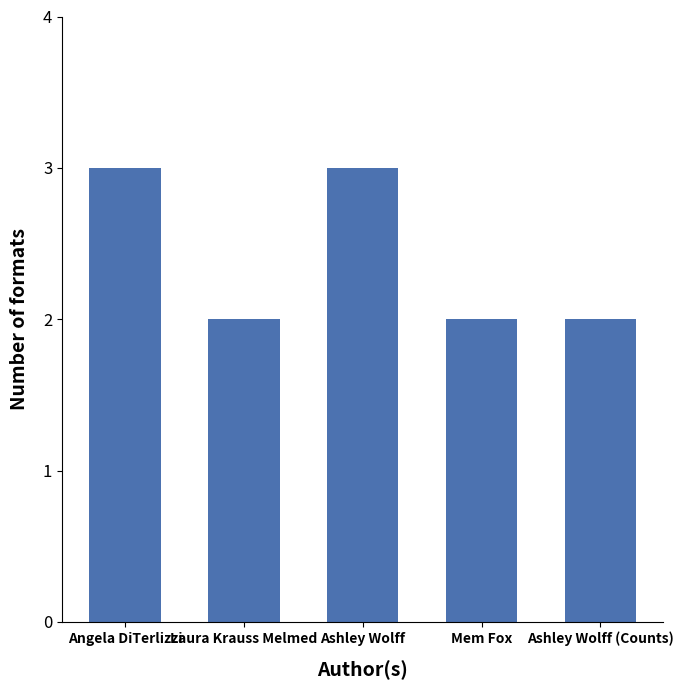

What is the ratio of the value at Ashley Wolff (Counts) to the value at Mem Fox?

1.0